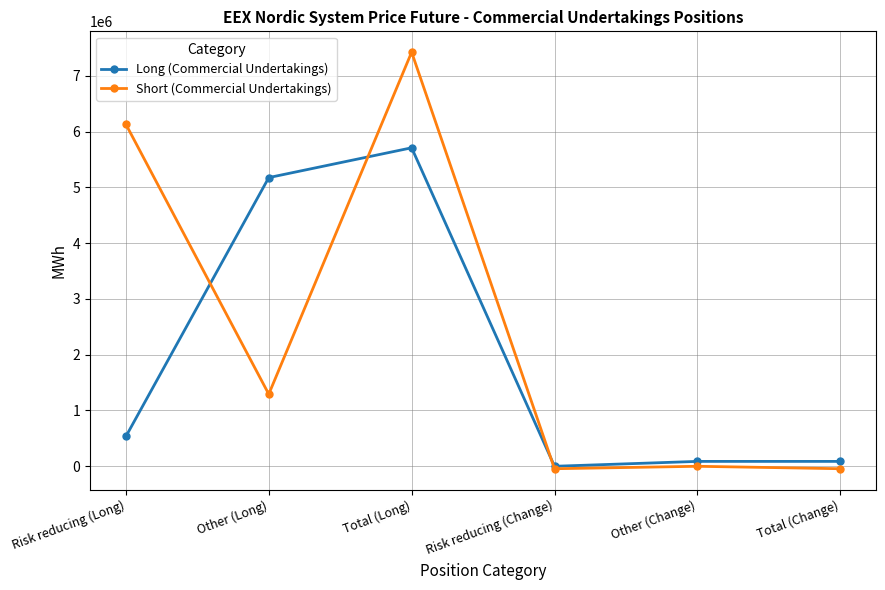

What position from the right is Risk reducing (Change)?

3